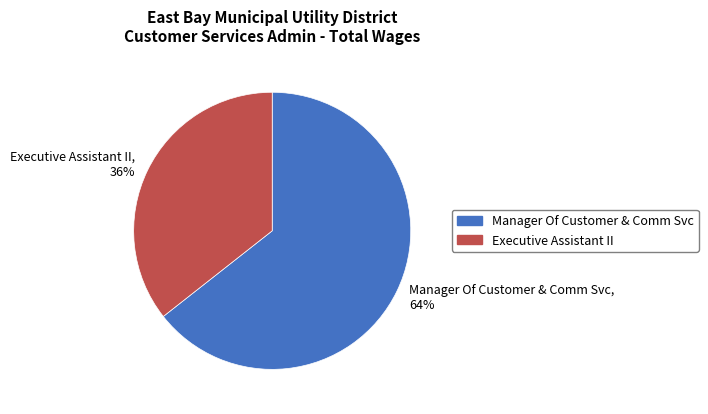

True or false: Executive Assistant II accounts for 43% of the total.

False